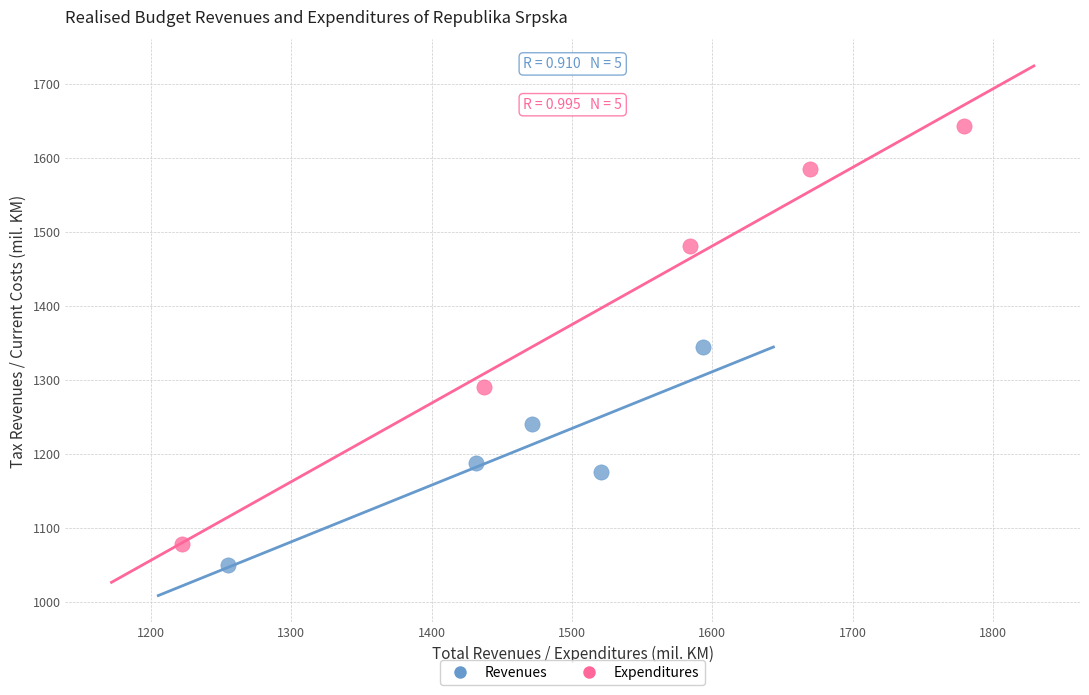

Which series contains the highest Y value?

Expenditures